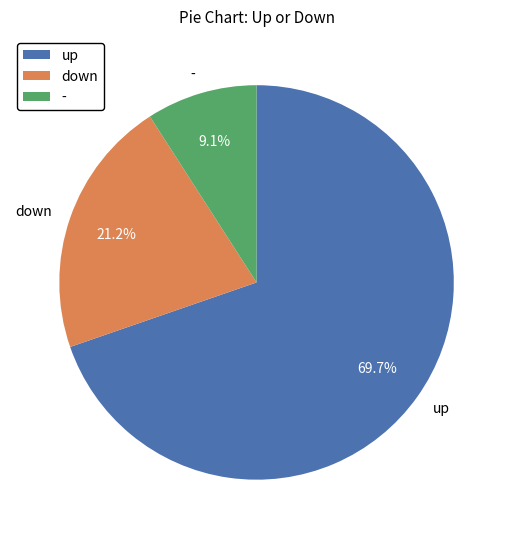

Is there a majority slice in this chart?

Yes